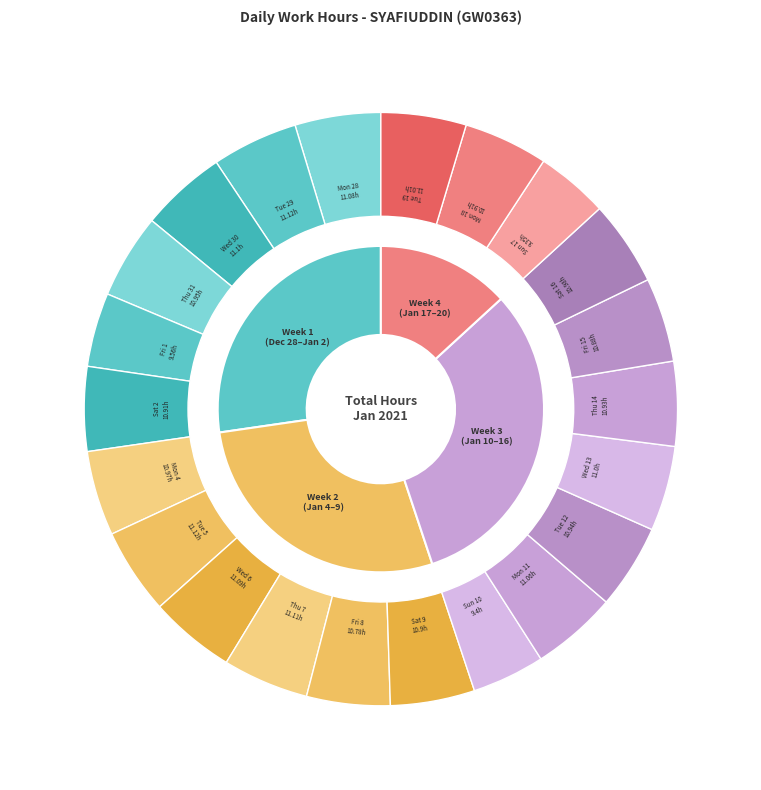

Is there any slice that represents more than half of the pie?

No